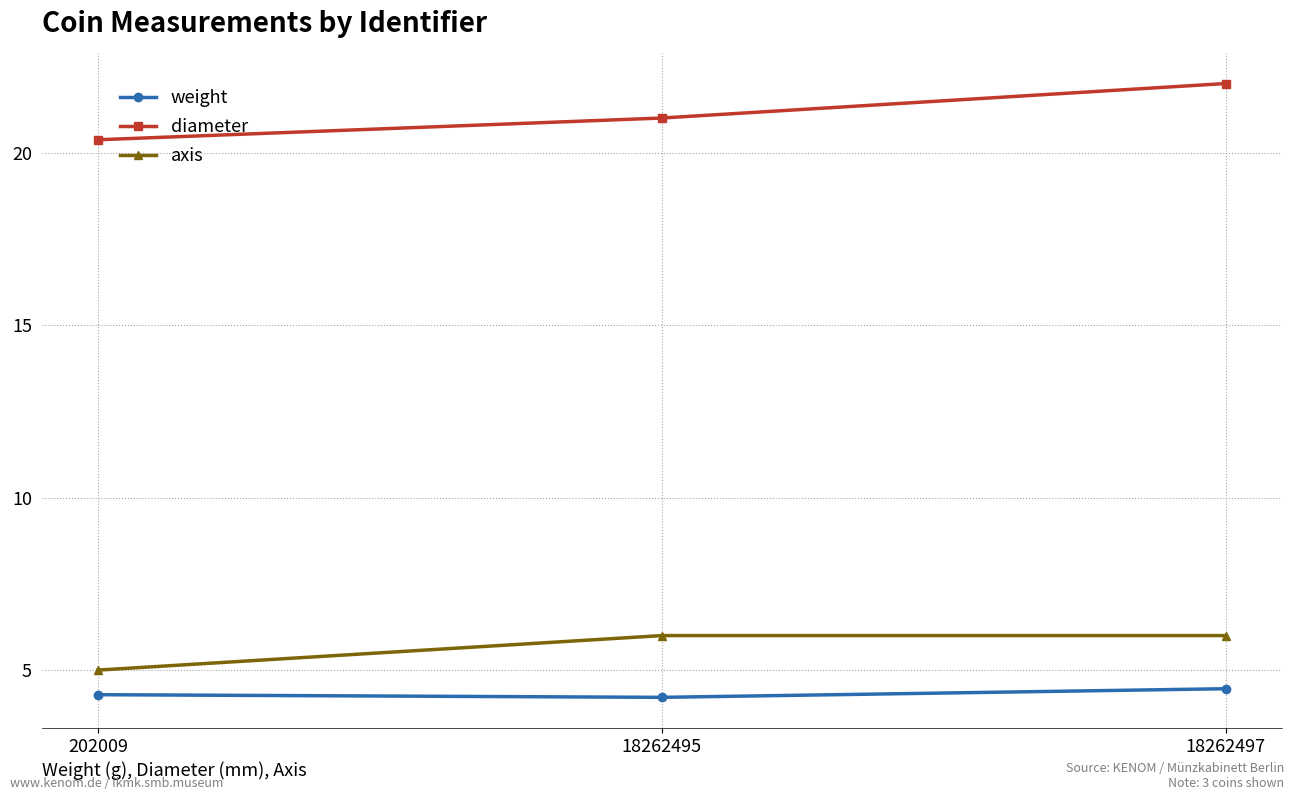

At how many categories does at least one series exceed 20?

3